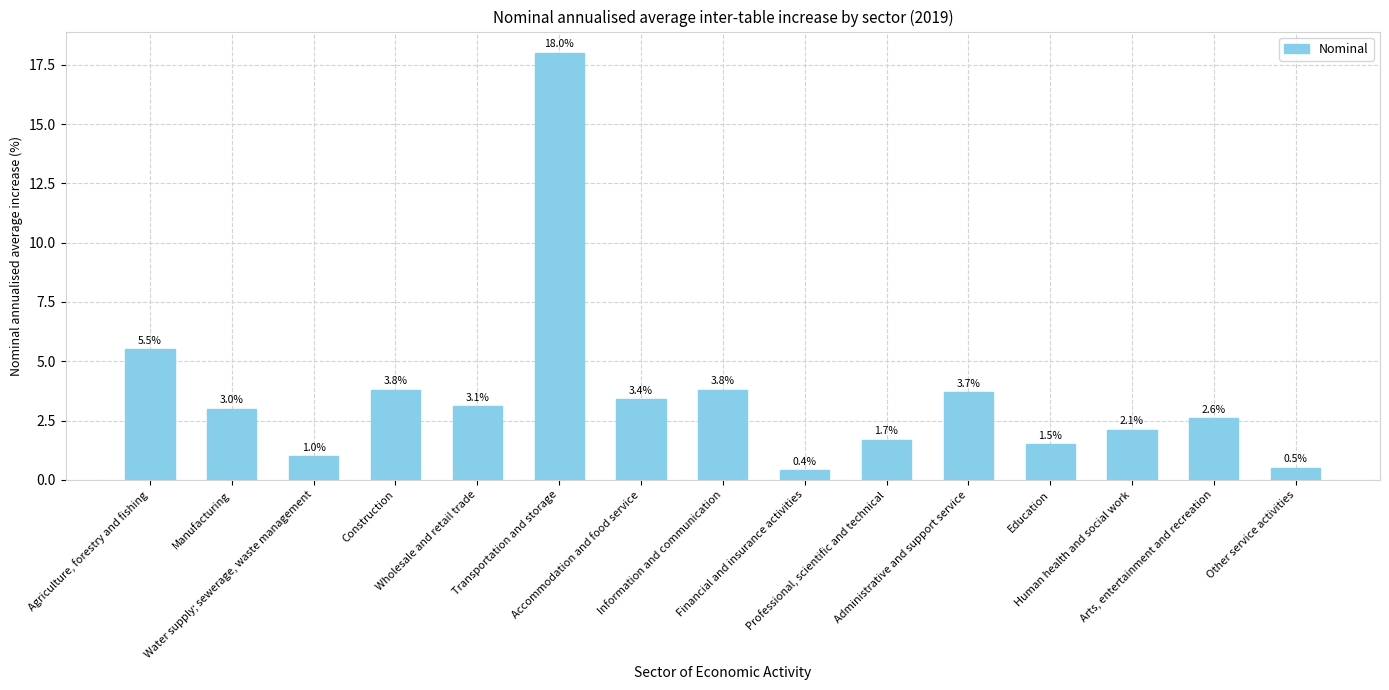

Which has a higher value, Human health and social work or Financial and insurance activities?

Human health and social work